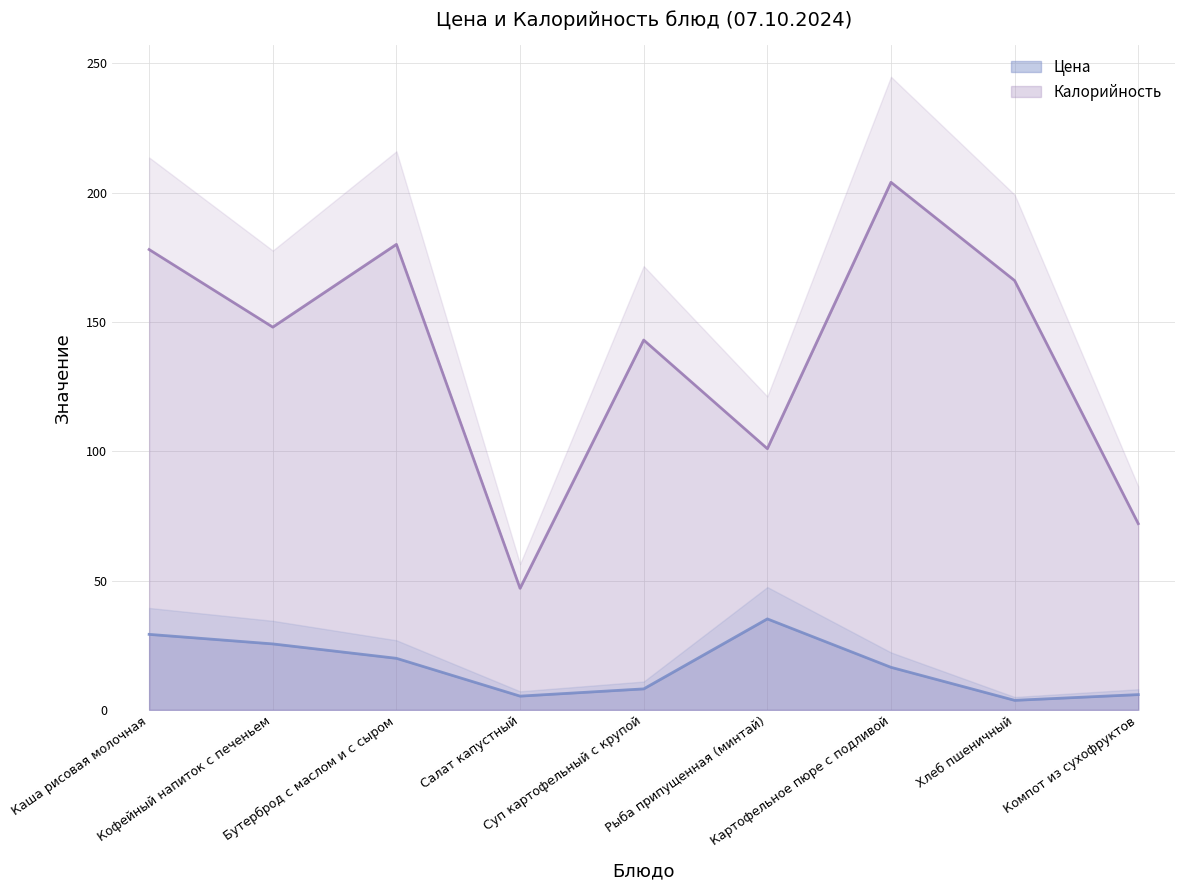

At which category does Калорийность reach its first local peak?

Бутерброд с маслом и с сыром